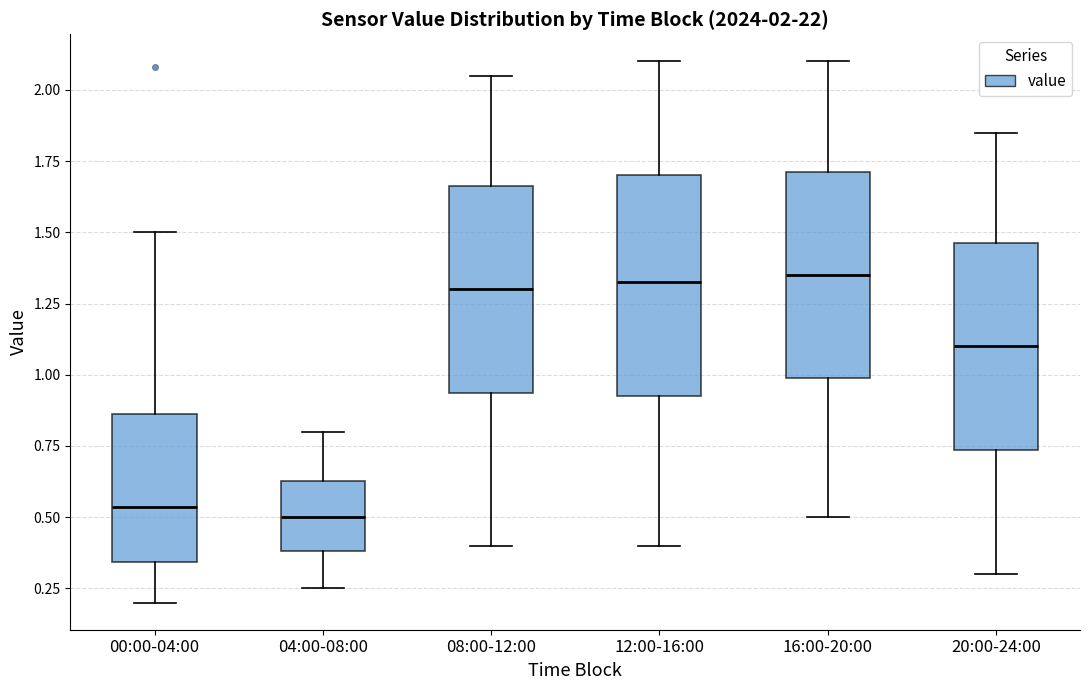

Which box is the tallest, from its lower edge to its upper edge?

12:00-16:00